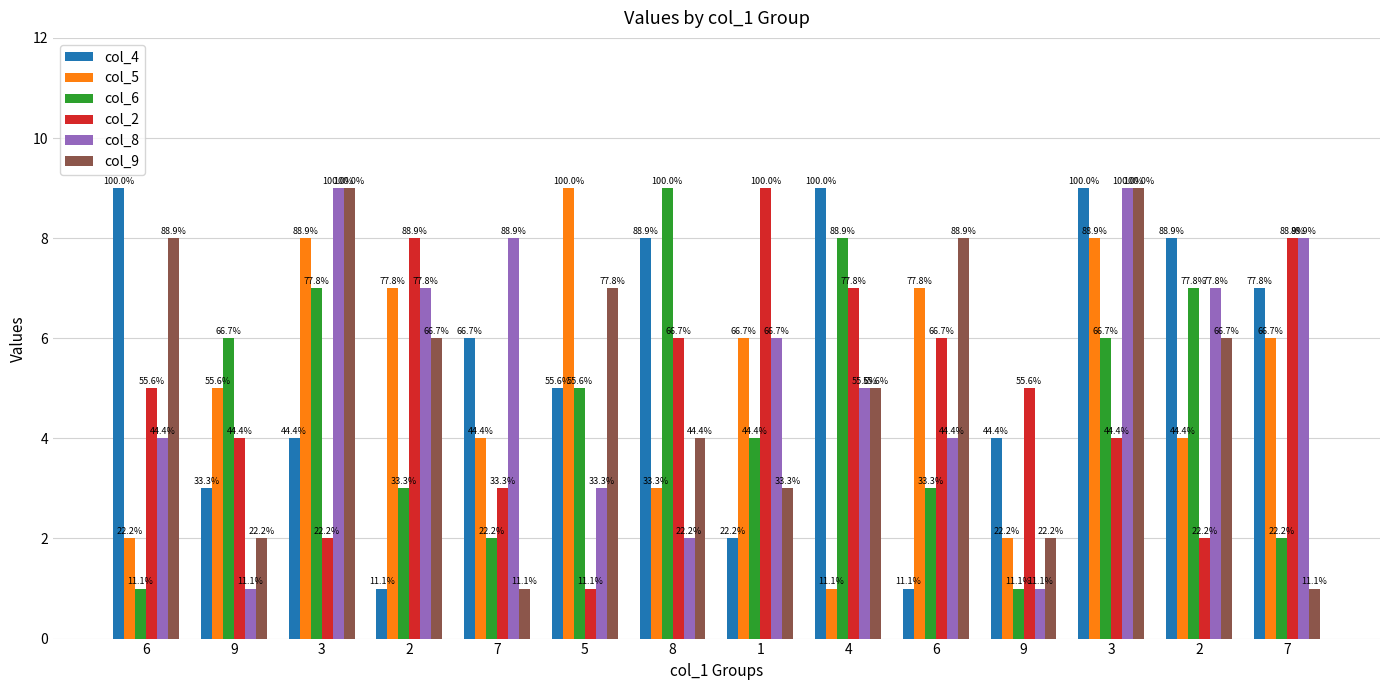

What is the spread (max minus min) of values at 9?

5